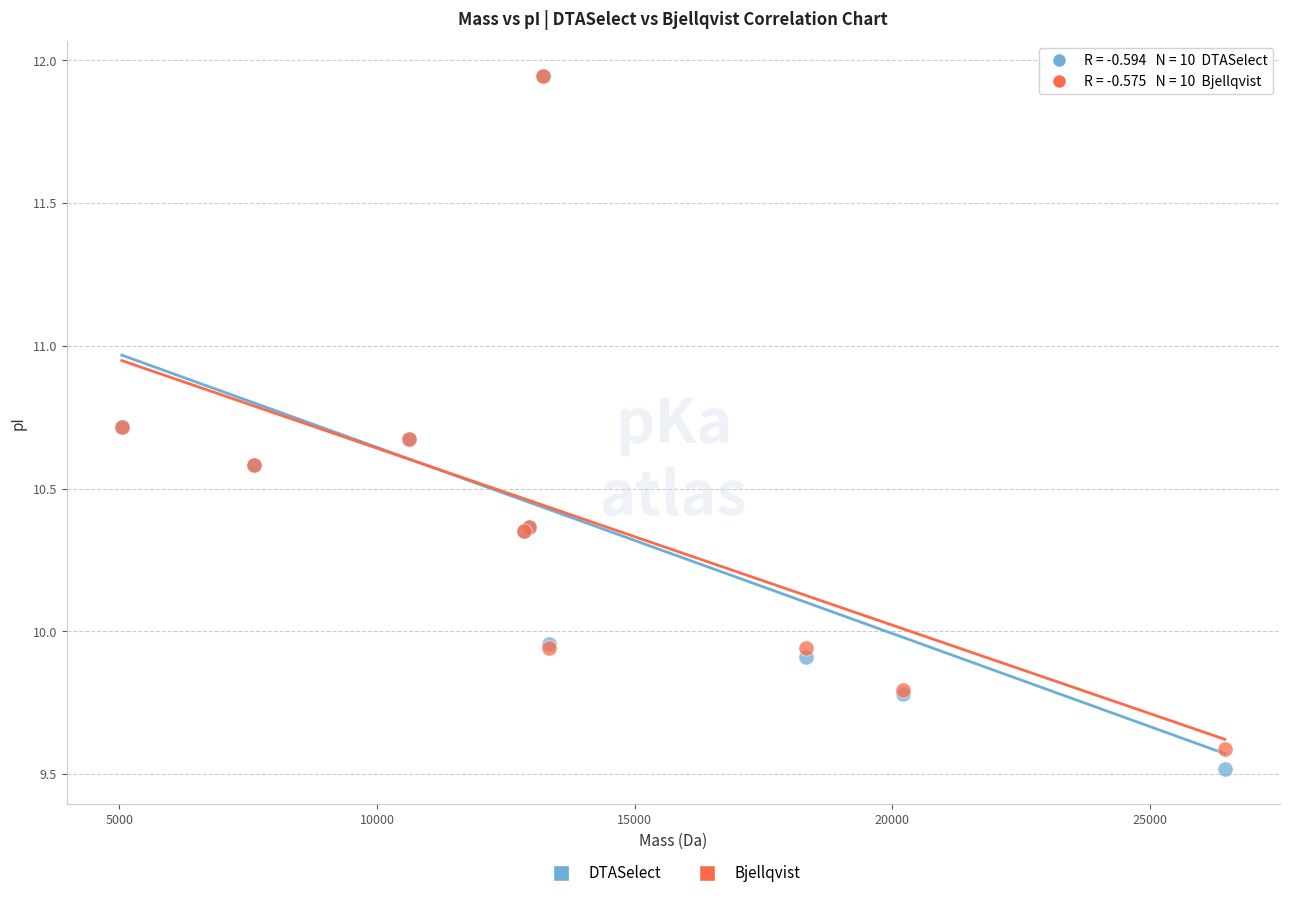

What are all the series names shown in the legend?

DTASelect, Bjellqvist